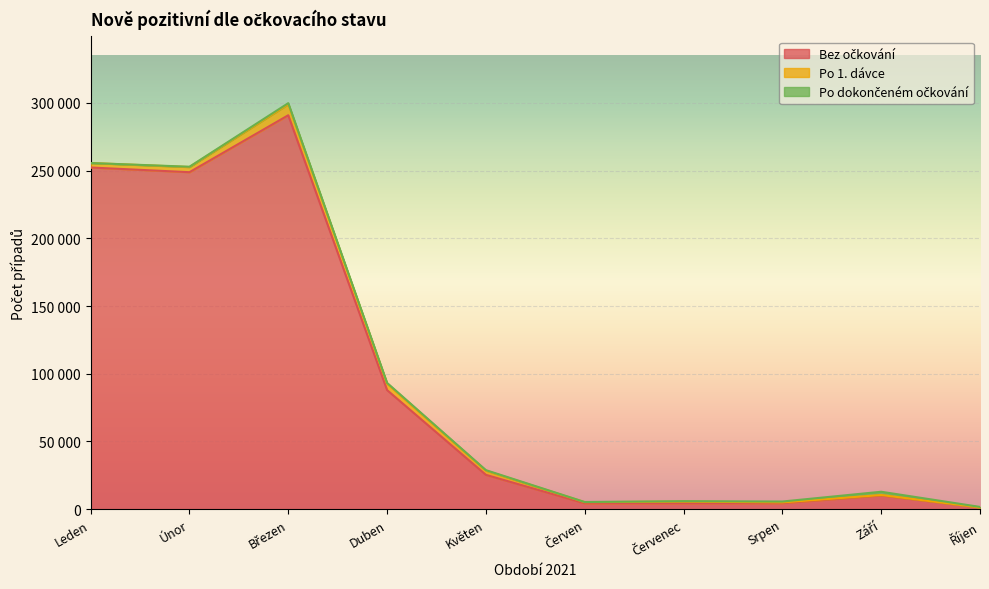

True or false: Po dokončeném očkování and Bez očkování intersect in this chart.

False